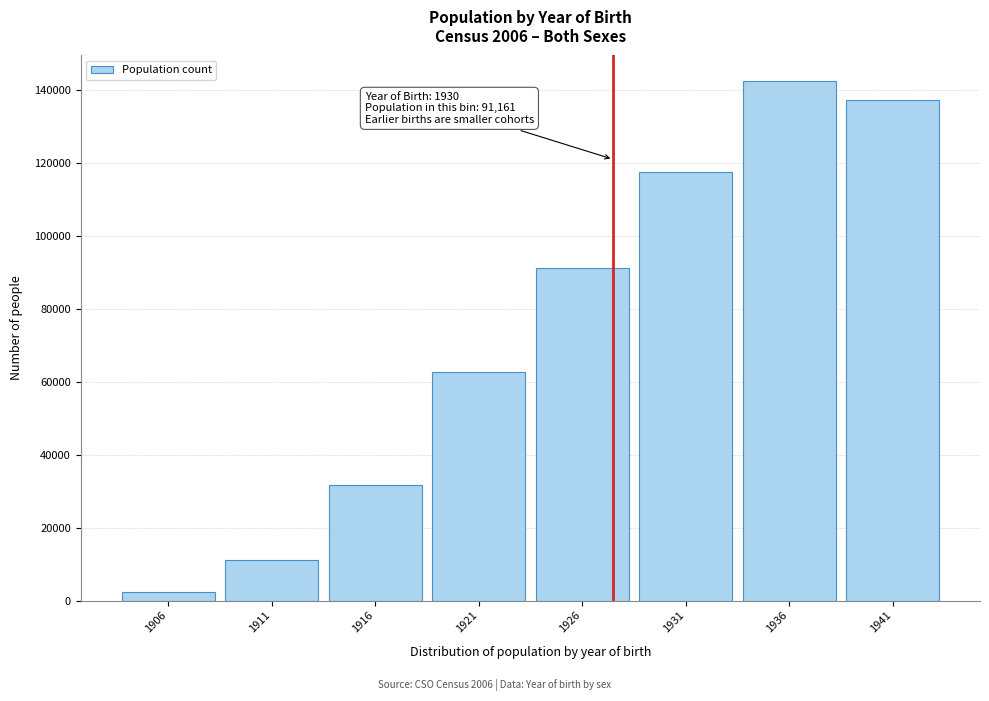

Reading left to right, list all the values displayed in this chart.

2345	11020	31569	62769	91161	117344	142296	137160